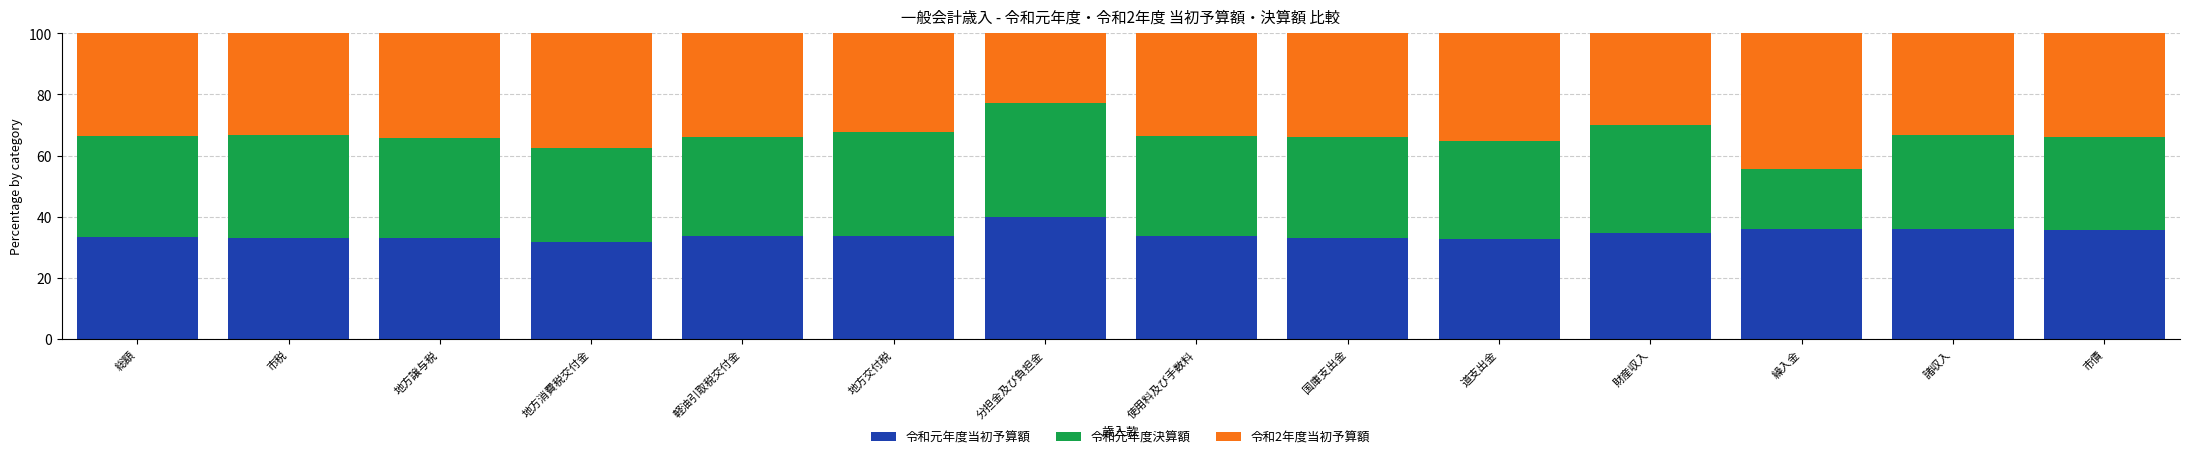

What is the total value across all series at 分担金及び負担金?

100.0